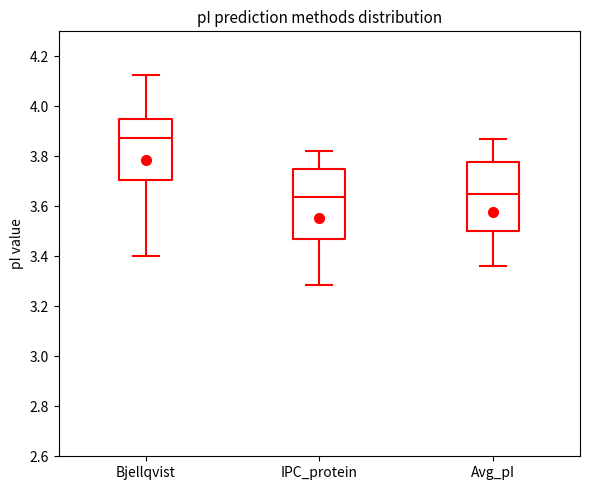

Where does the median line of the box for IPC_protein sit on the y-axis? The values are not printed on the chart, so give them approximately, as read against the axis.

3.64